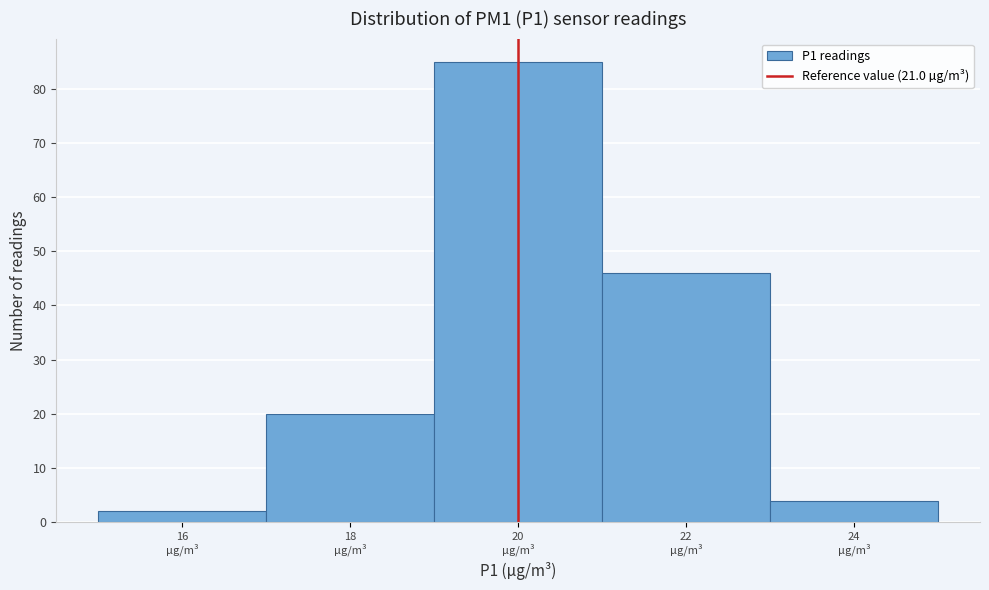

Reading left to right, what are all the values shown in this chart?

2	20	85	46	4